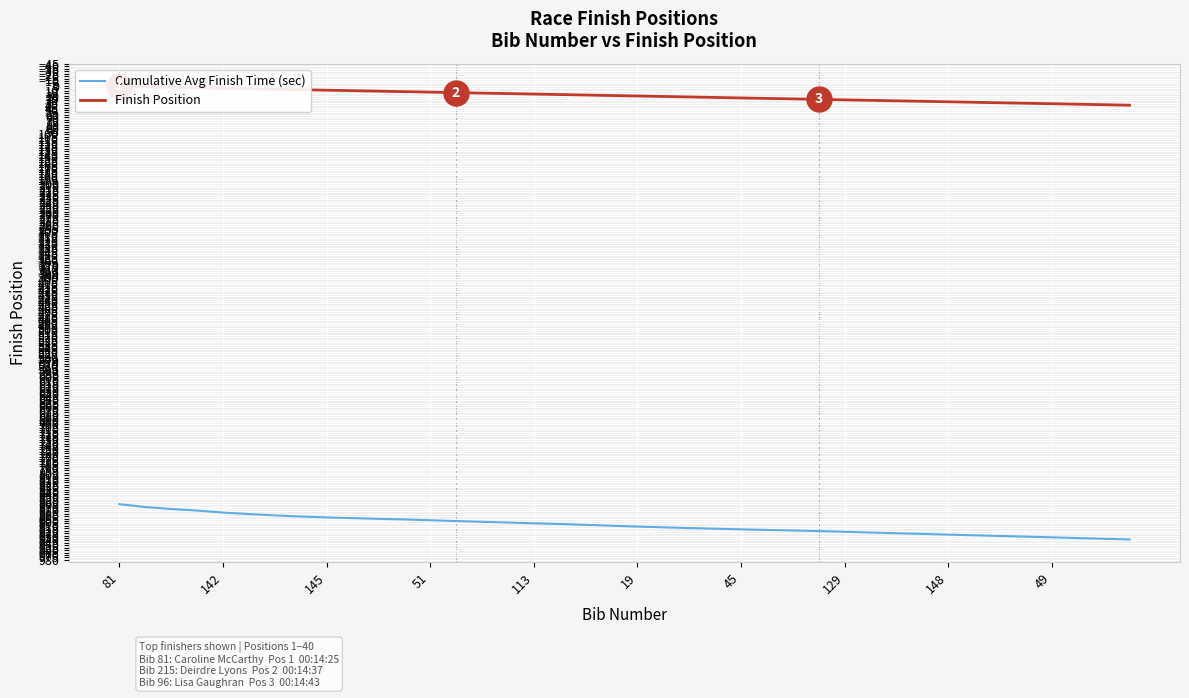

True or false: Finish Position has a value of 30.0 at 29.

True